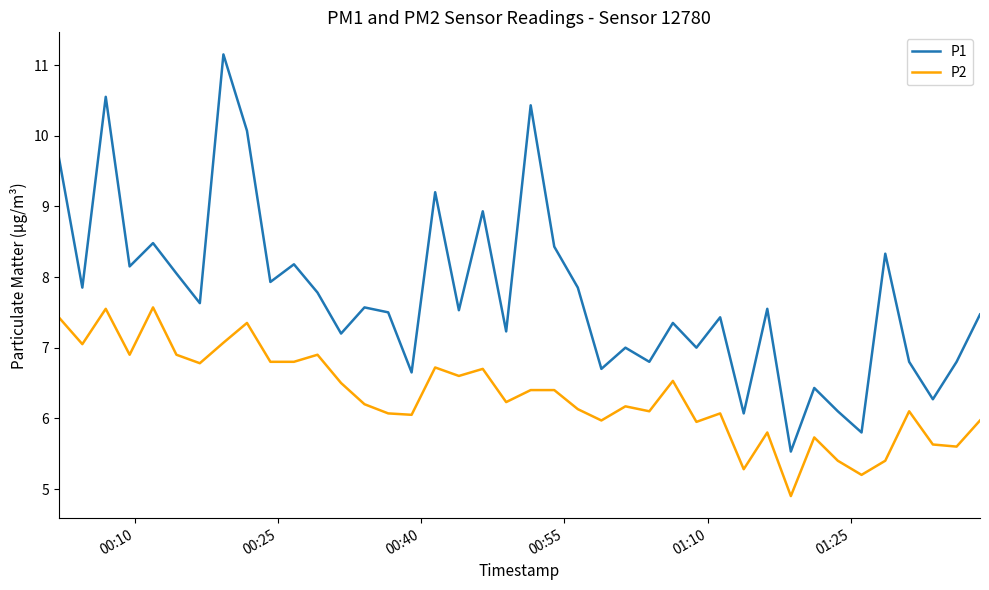

Which series has the largest total across all categories?

P1